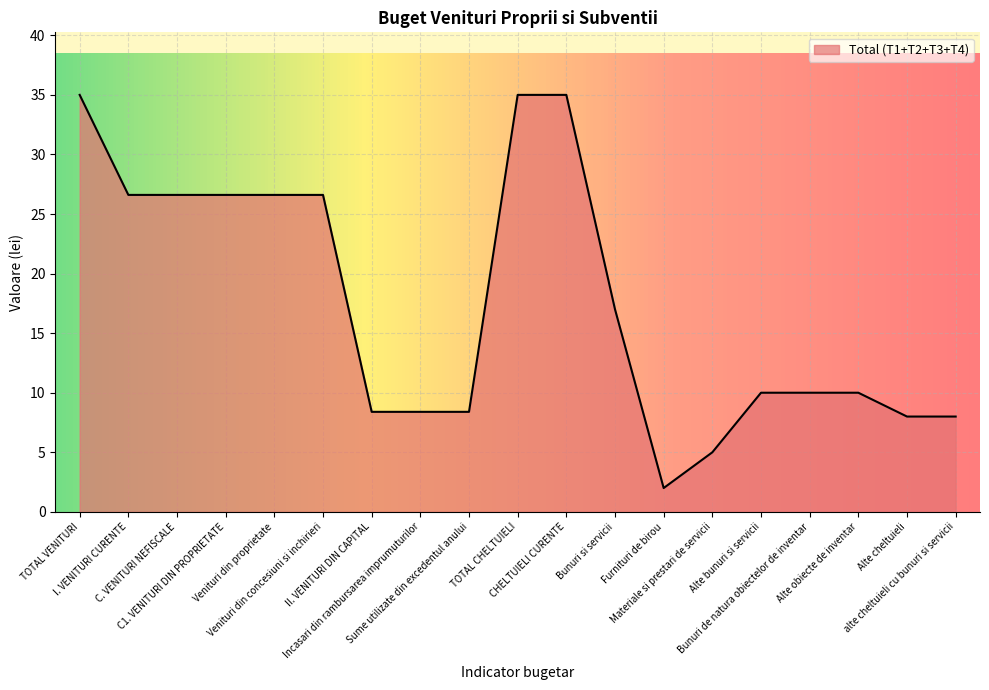

What is the average value?

17.5